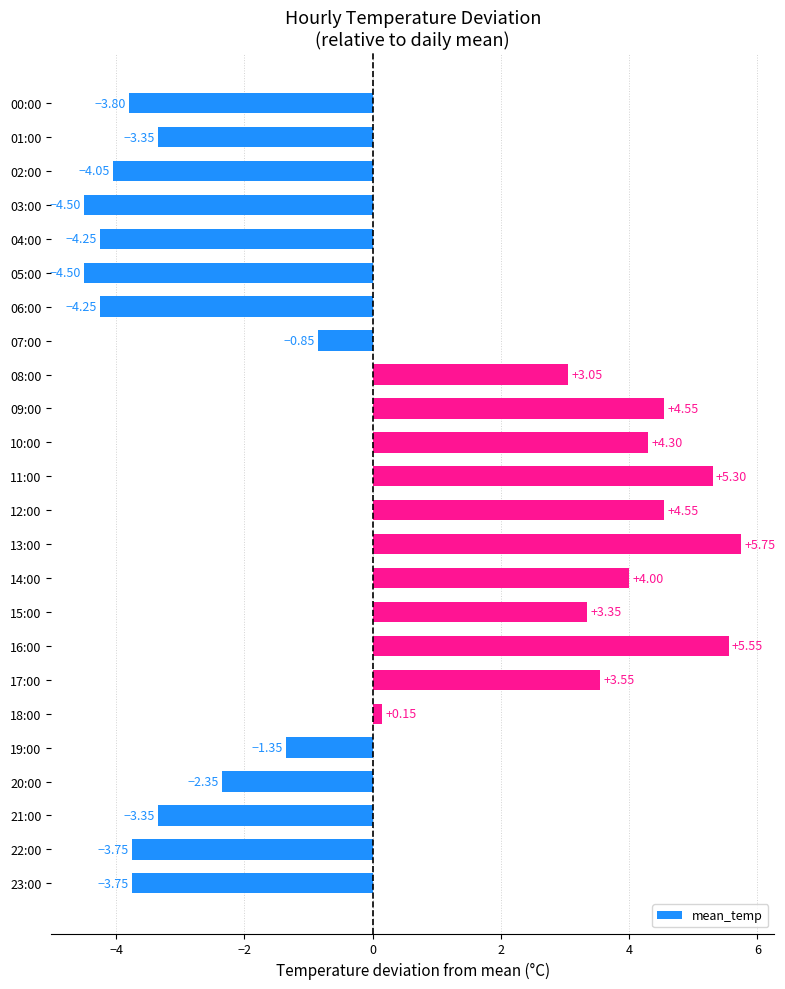

Which has a higher value, 18:00 or 08:00?

08:00